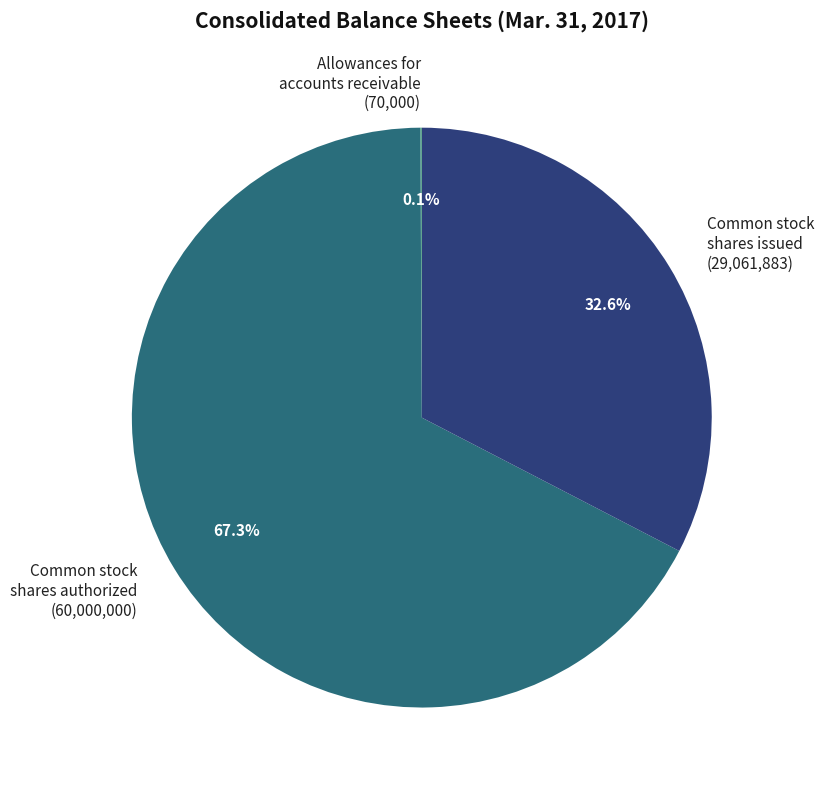

What portion of the pie excludes Common stock shares authorized (60,000,000)?

32.7%